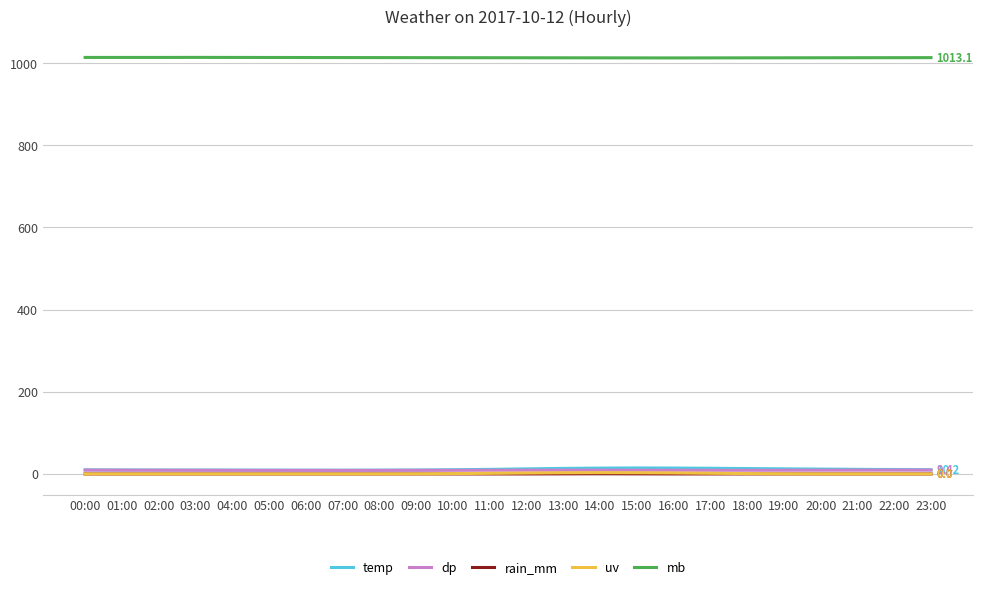

What is the lowest value of the mb series?

1012.4